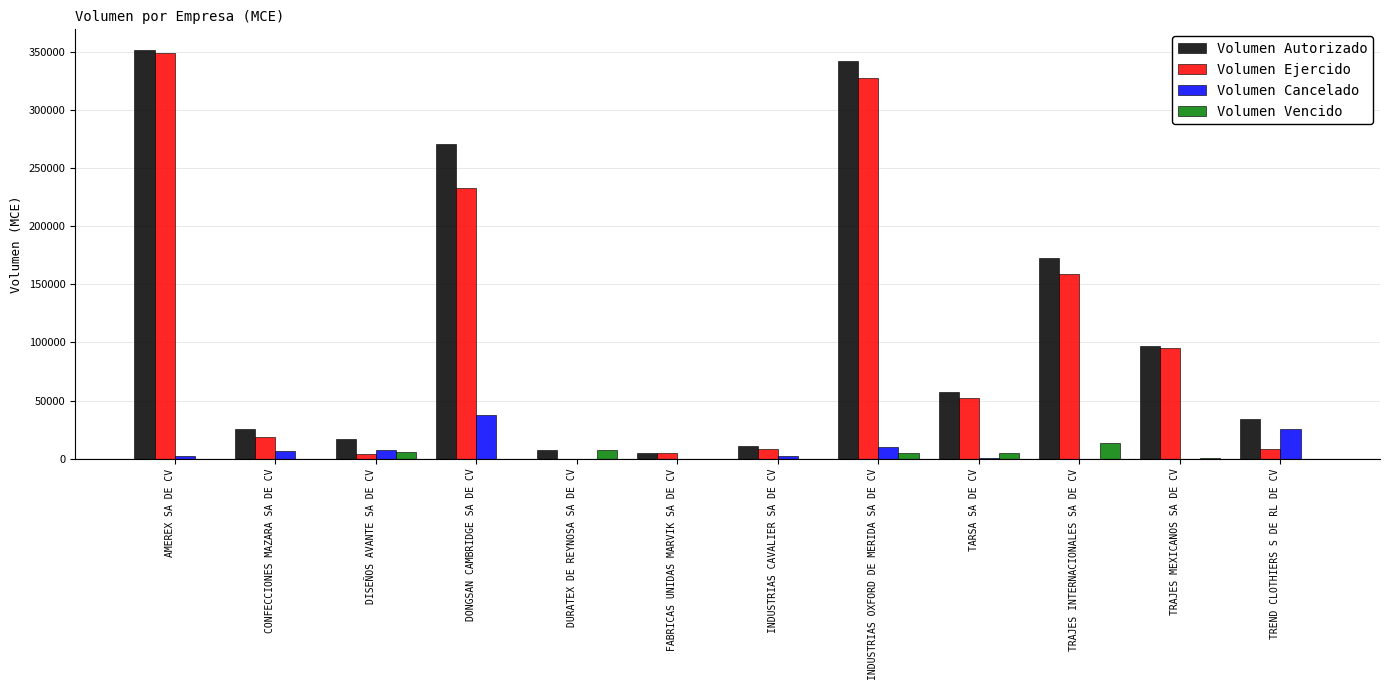

Between CONFECCIONES MAZARA SA DE CV and TRAJES MEXICANOS SA DE CV, which series saw the biggest shift?

Volumen Ejercido